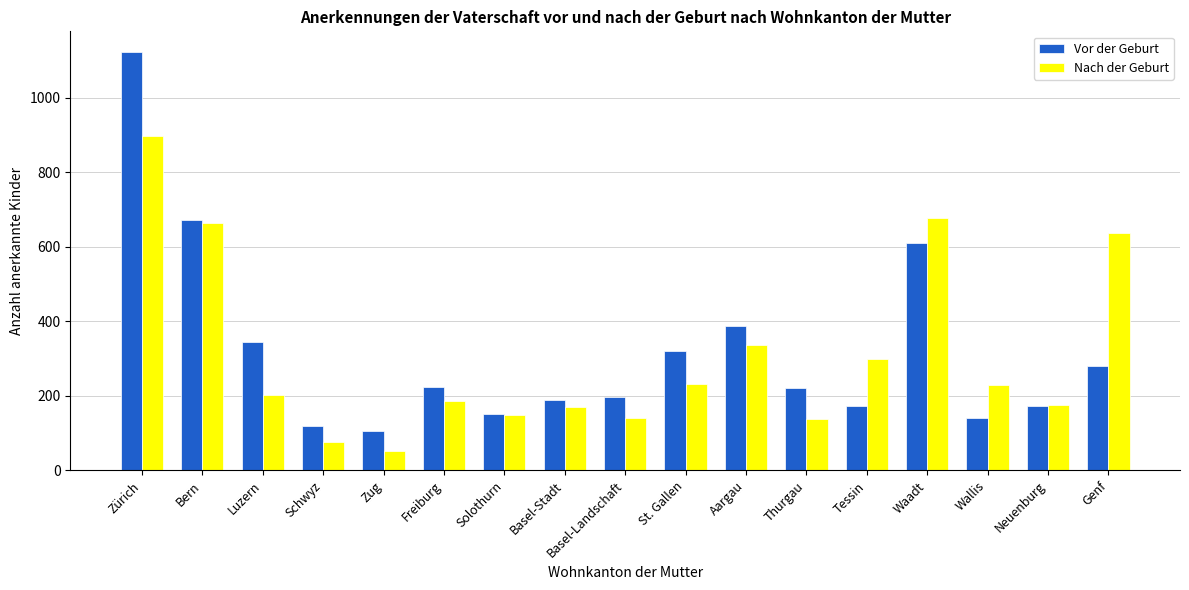

How many bars are there in each group?

2